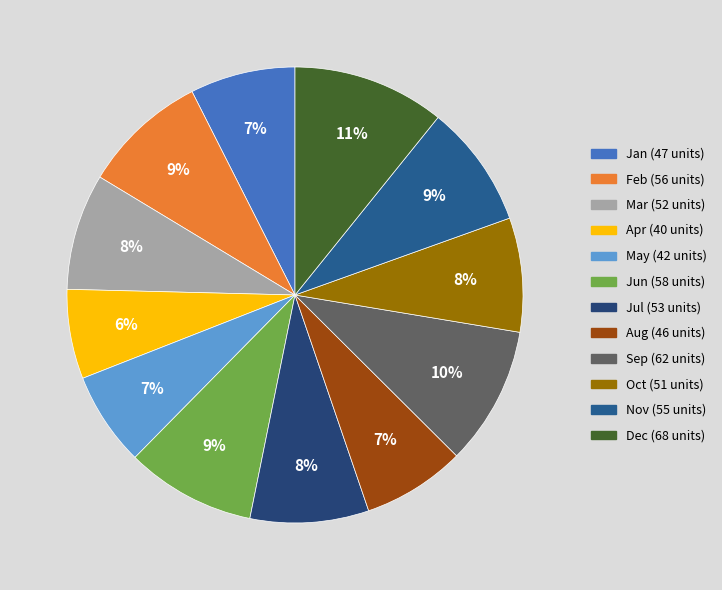

What is the ratio of the value at Sep to the value at Jul?

1.2